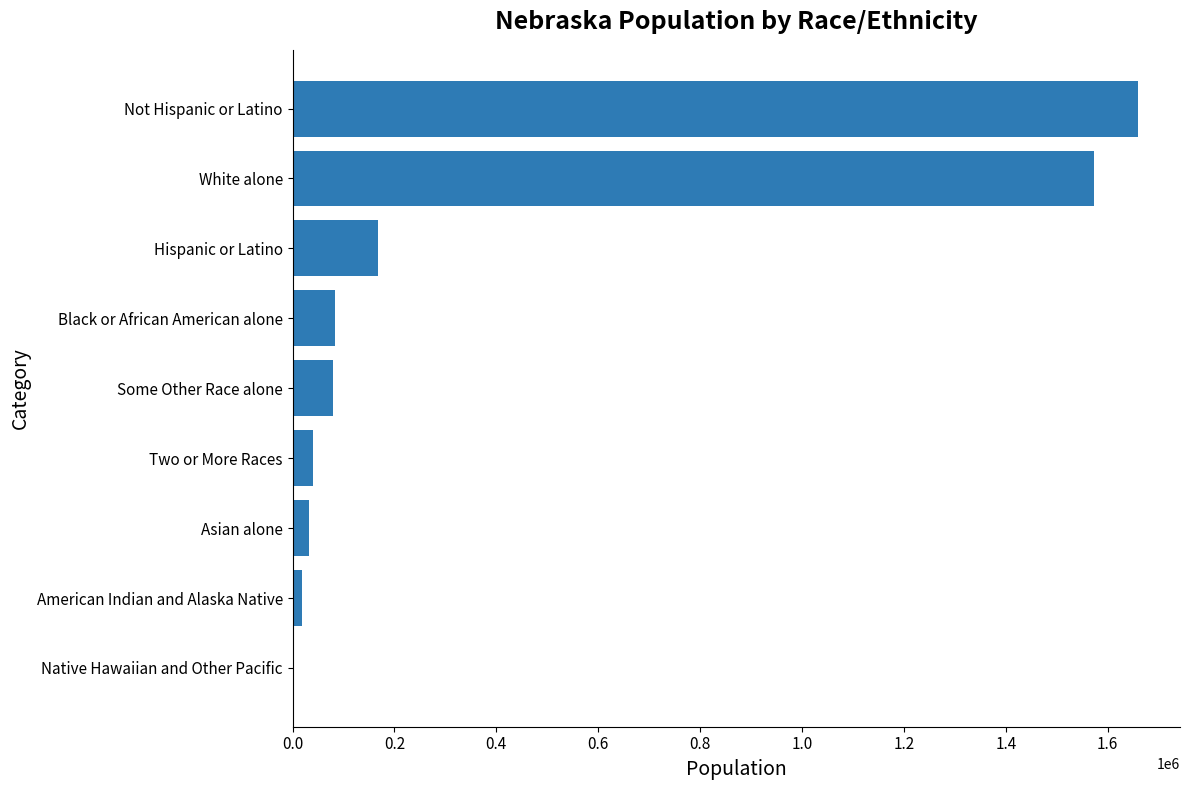

At which label is the value closest to 830107?

Hispanic or Latino